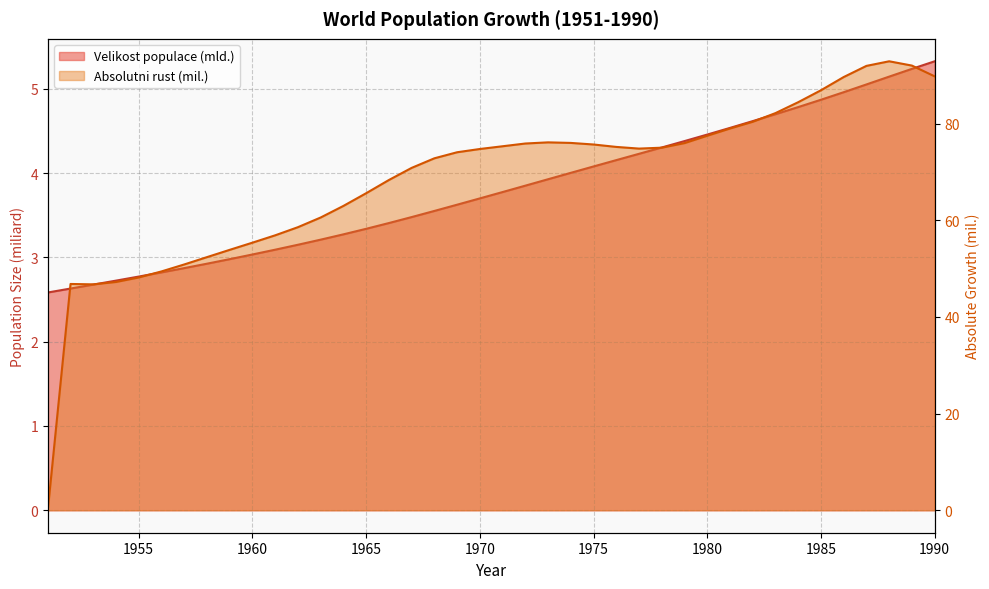

What is the difference between the maximum and minimum values in the Velikost populace series?

2.7